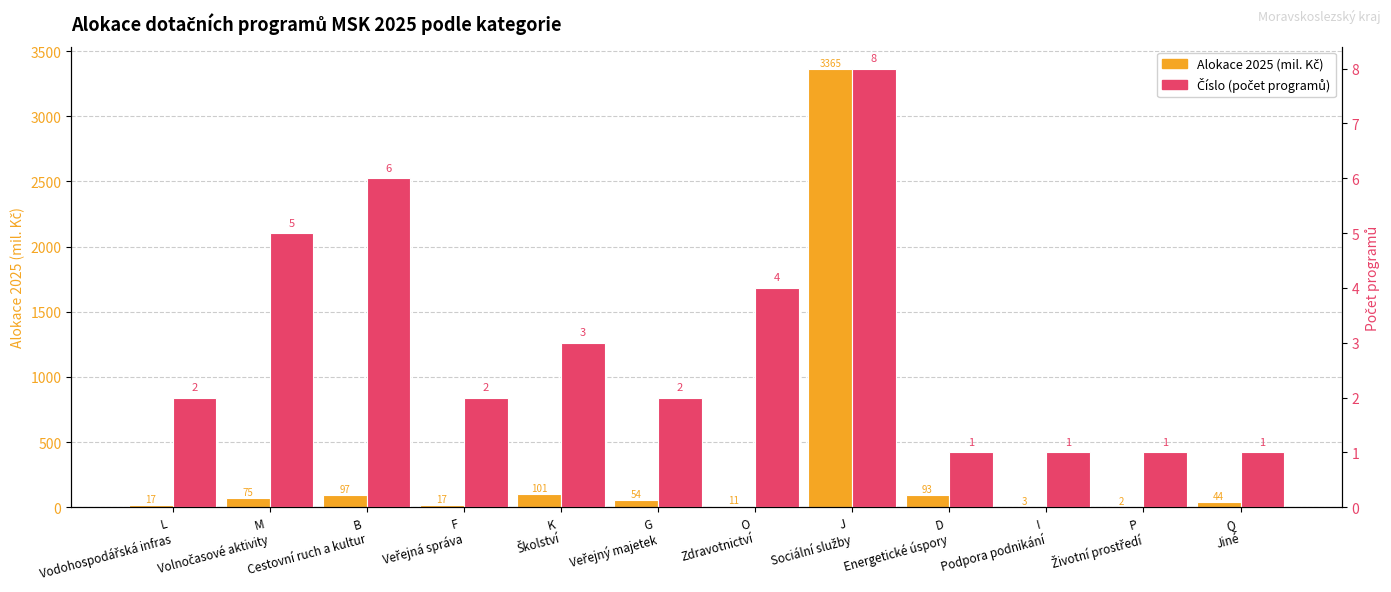

List the series in order of their peak value, highest first.

Alokace 2025 (mil. Kč), Číslo (počet programů)